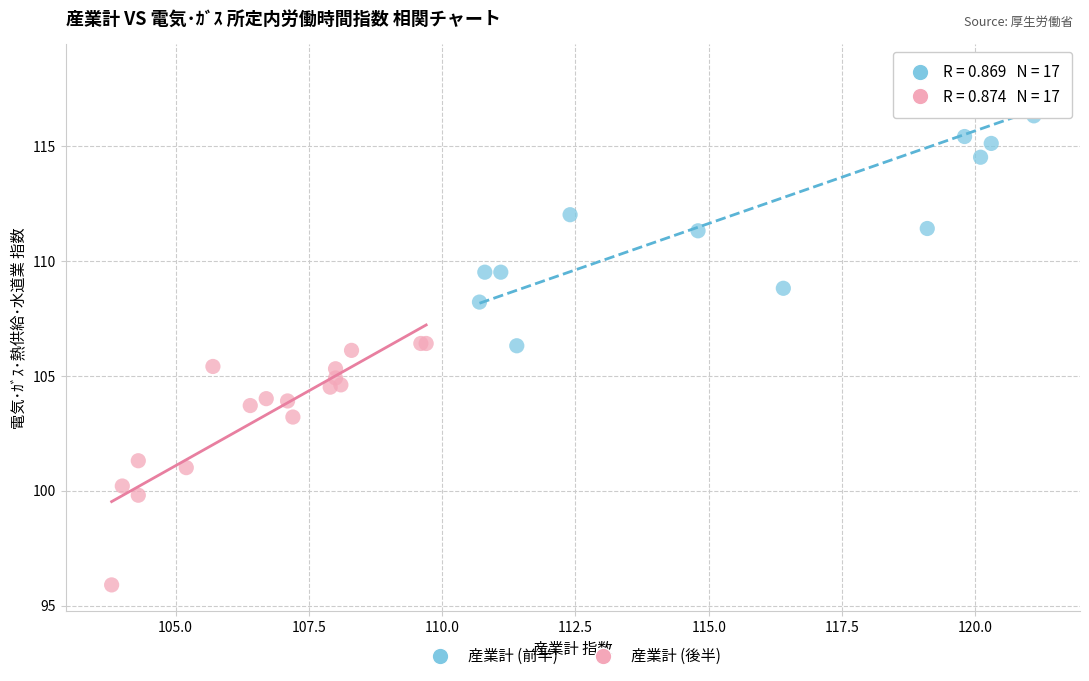

Which series reaches the maximum Y coordinate?

産業計 (前半)